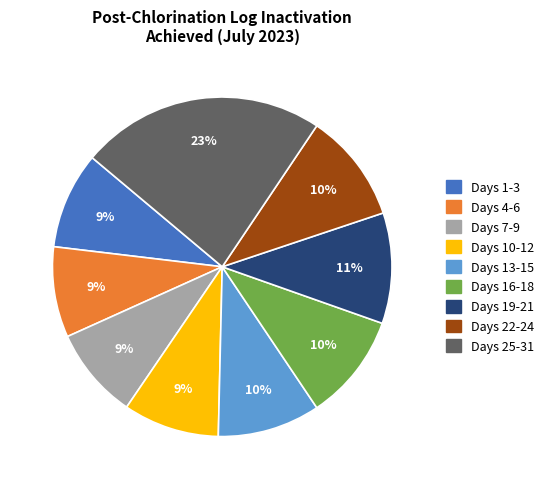

To the nearest percent, what is the average slice percentage?

11%